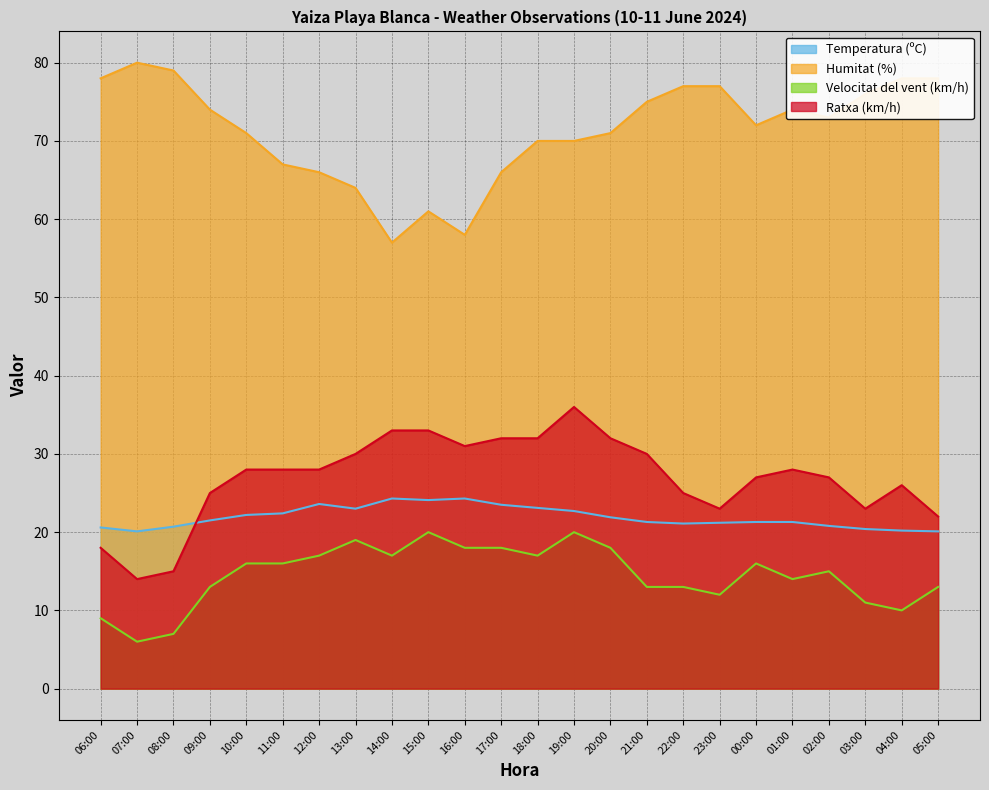

What position from the right is 08:00?

22